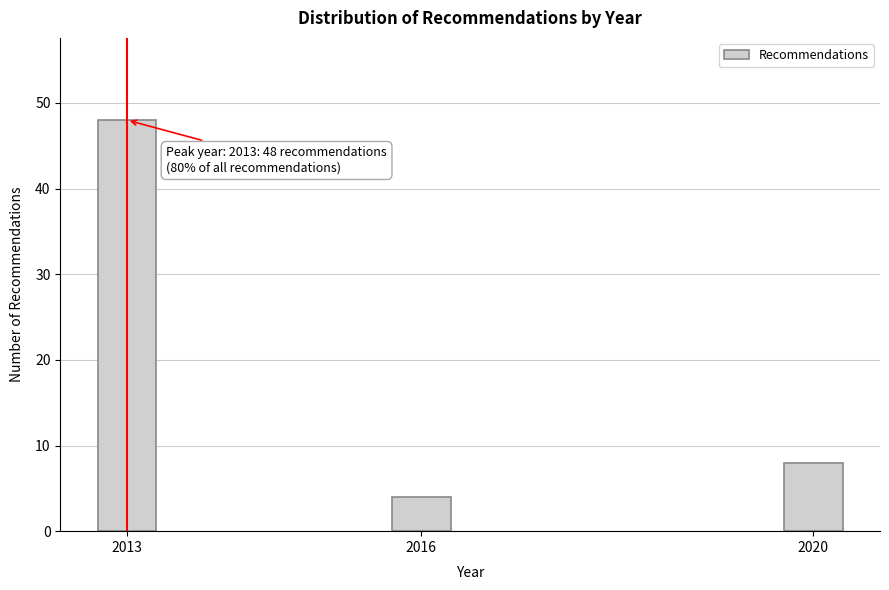

Reading left to right, extract all data points from this chart.

2013=48	2016=4	2020=8